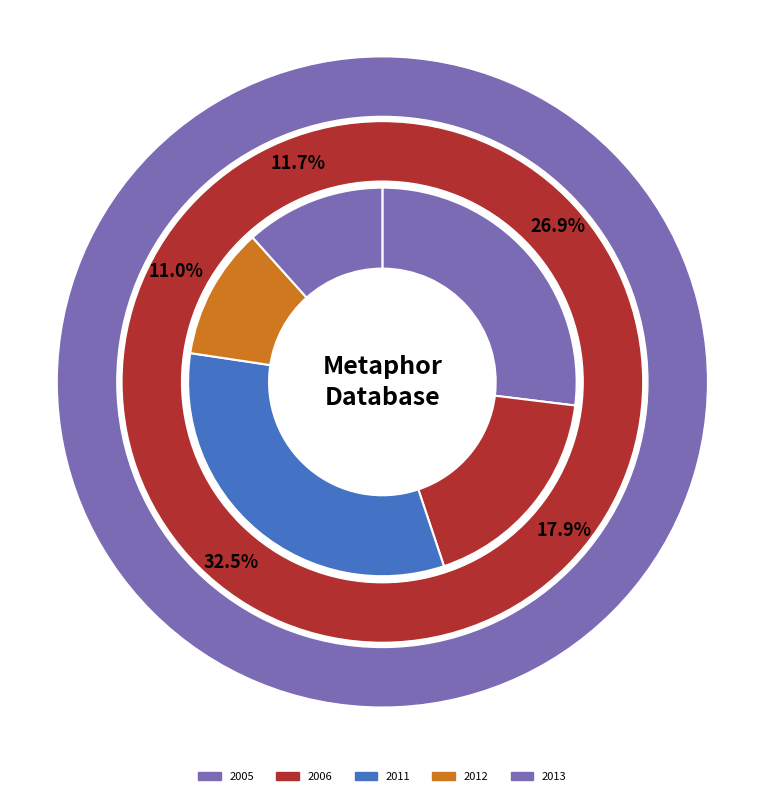

What percentage is the 2013-06-13 slice, to the nearest percent?

12%